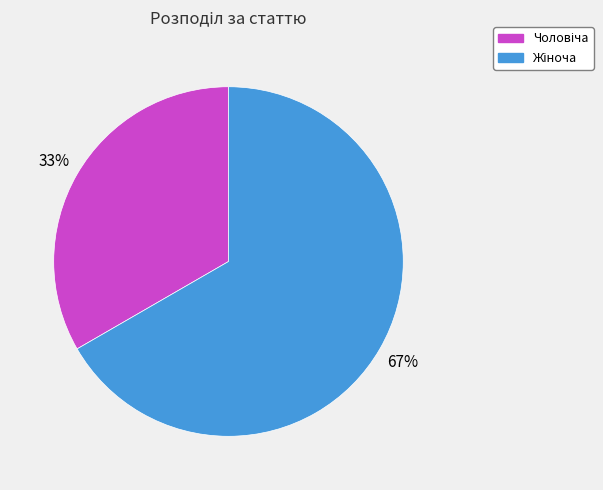

To the nearest percent, what is the average slice percentage?

50%